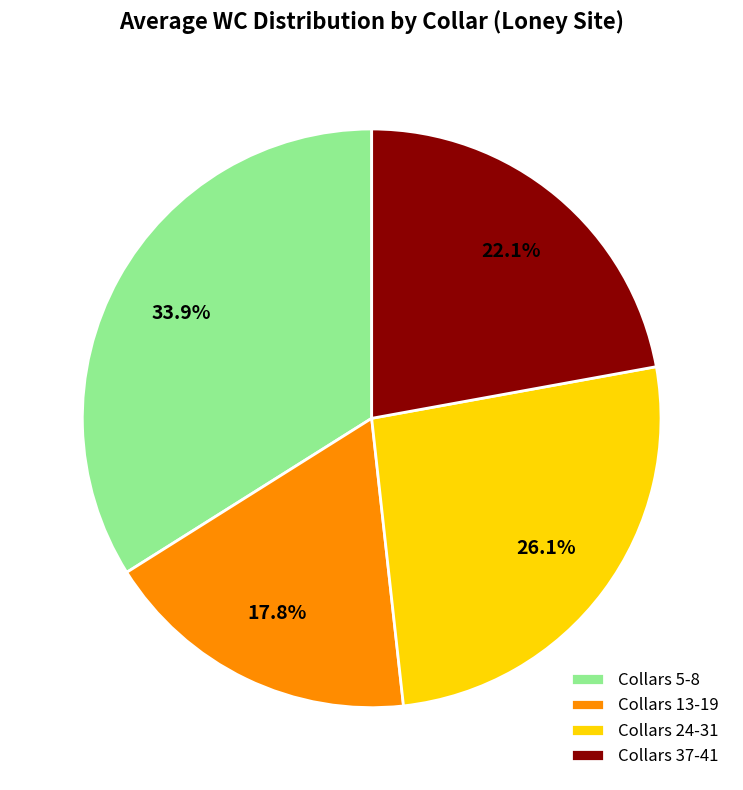

Is there a majority slice in this chart?

No